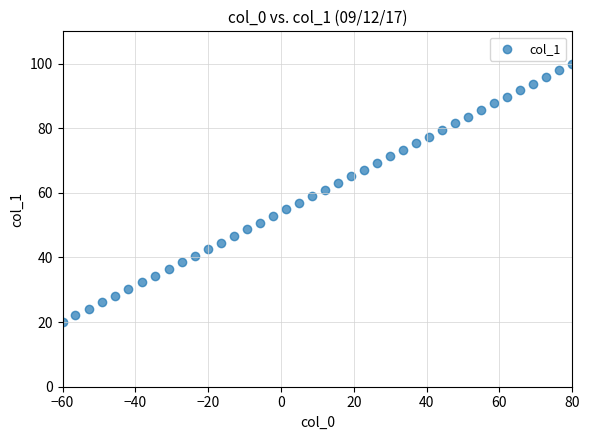

What is the range of Y values (max minus min)?

80.0